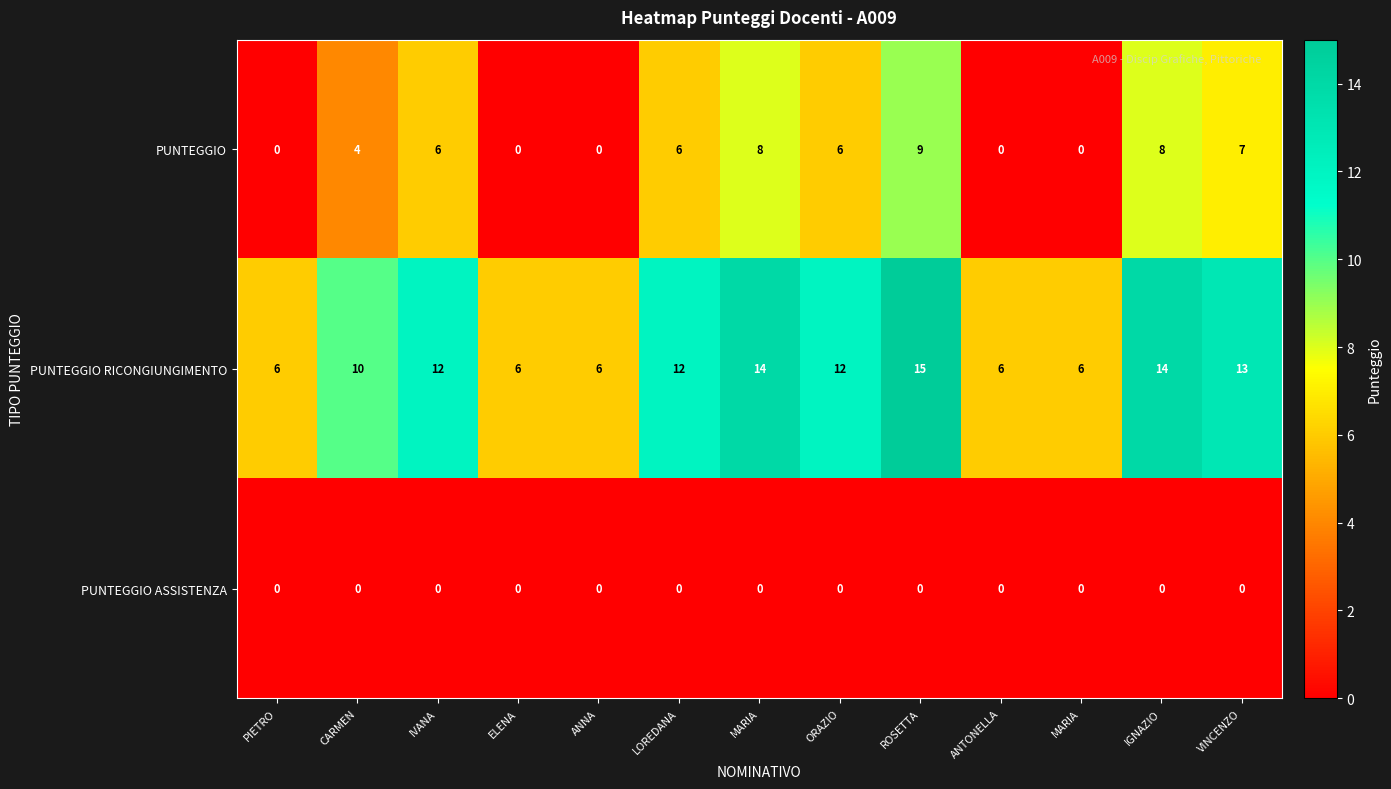

How many data points does each series have?

13